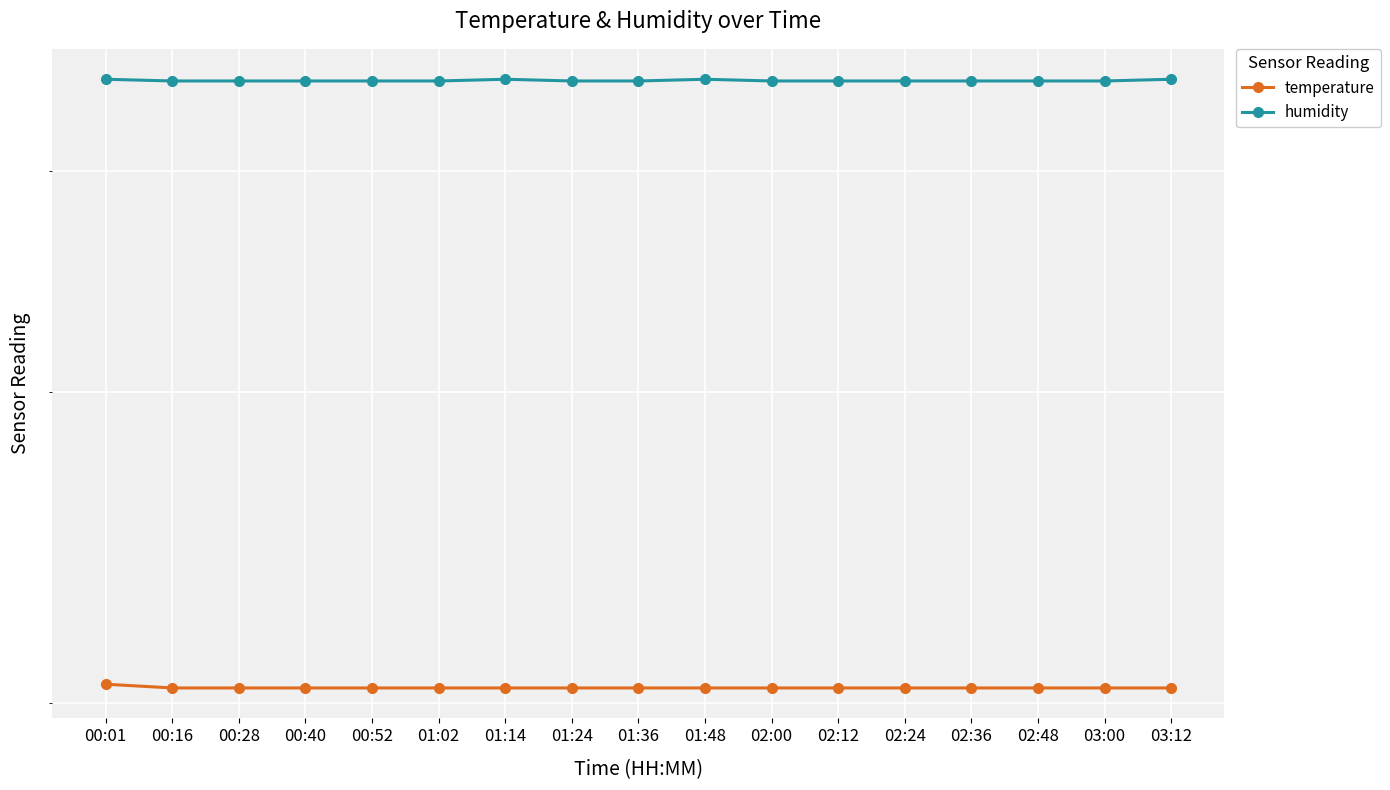

In humidity, how many points are higher than both neighbors (excluding endpoints)?

2